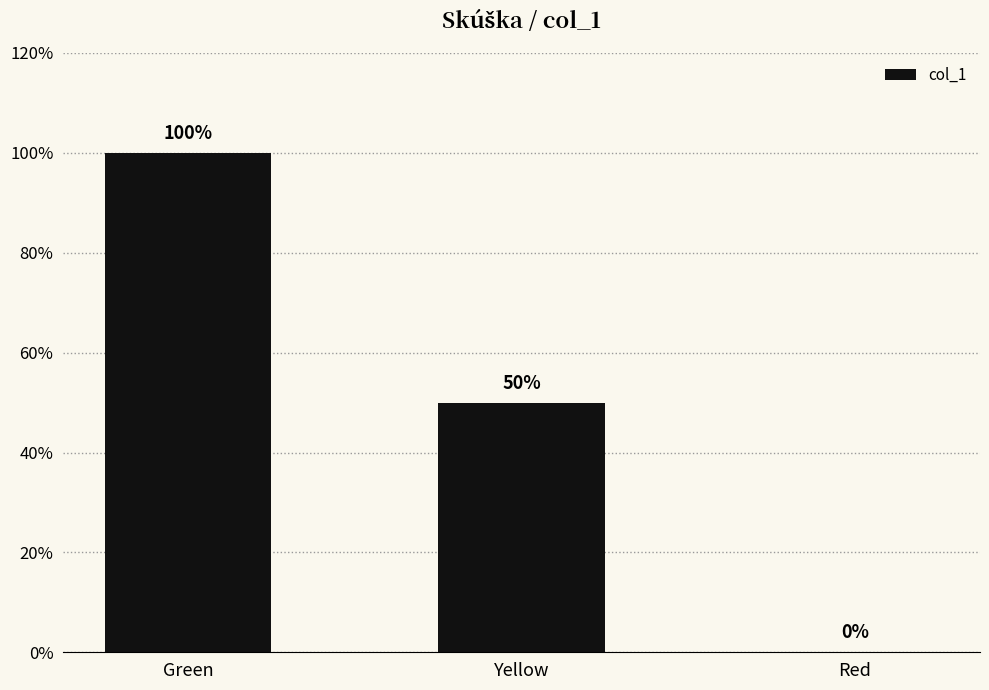

What is the label of the 3rd bar from the right?

Green